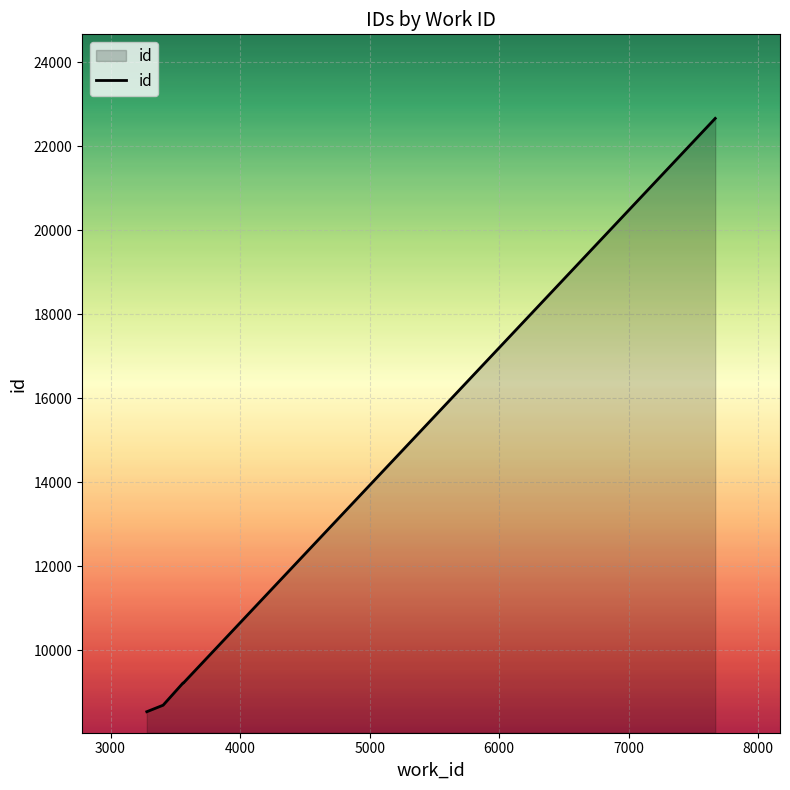

What is the greatest value displayed?

22659